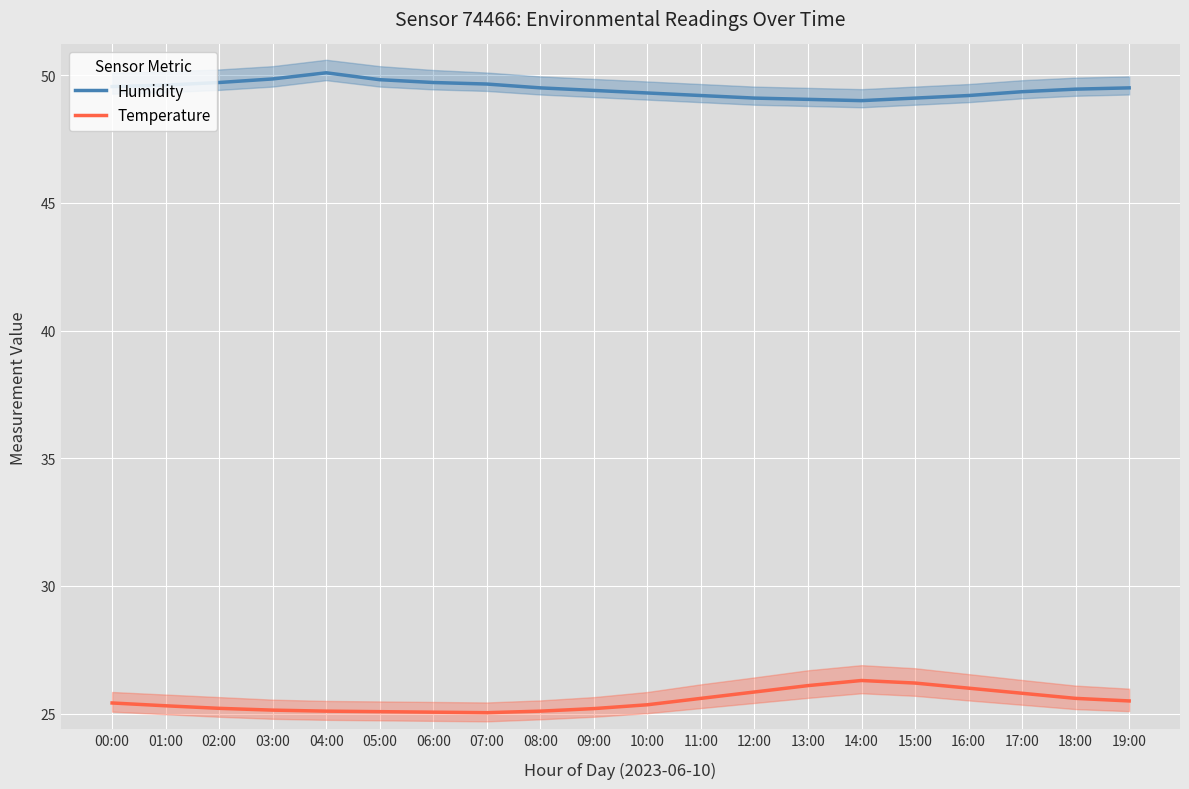

Reading right to left, list all the values displayed in this chart.

Humidity: 19:00=49.5	18:00=49.5	17:00=49.4	16:00=49.2	15:00=49.1	14:00=49.0	13:00=49.0	12:00=49.1	11:00=49.2	10:00=49.3	09:00=49.4	08:00=49.5	07:00=49.6	06:00=49.7	05:00=49.8	04:00=50.1	03:00=49.9	02:00=49.7	01:00=49.6	00:00=49.5
Temperature: 19:00=25.5	18:00=25.6	17:00=25.8	16:00=26.0	15:00=26.2	14:00=26.3	13:00=26.1	12:00=25.9	11:00=25.6	10:00=25.4	09:00=25.2	08:00=25.1	07:00=25.0	06:00=25.1	05:00=25.1	04:00=25.1	03:00=25.1	02:00=25.2	01:00=25.3	00:00=25.4